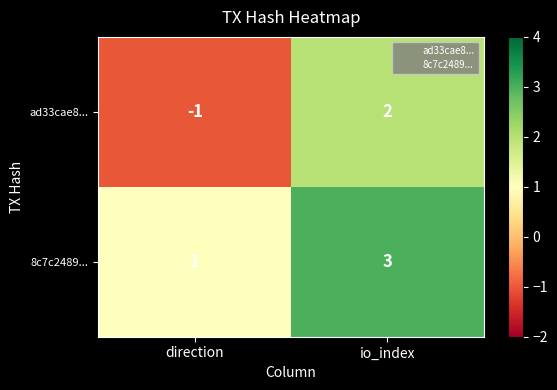

At direction, list the series in order from smallest to largest.

ad33cae8..., 8c7c2489...